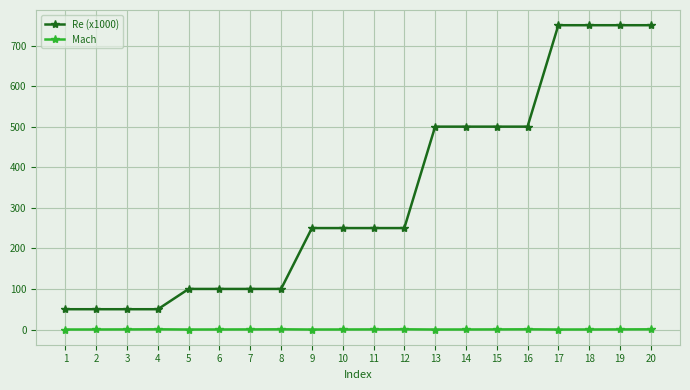

Which series has the widest spread of values?

Re (x1000)